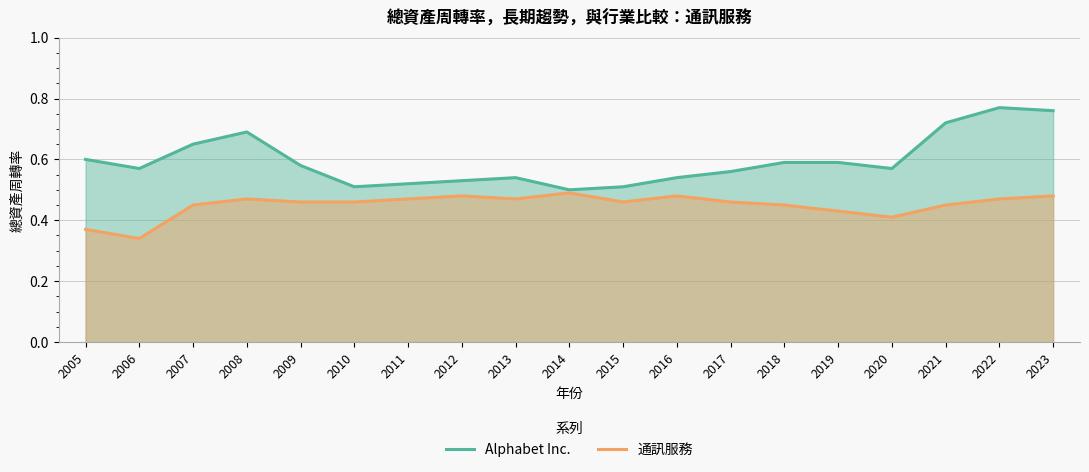

Rank the series by their average value, from lowest to highest.

通訊服務, Alphabet Inc.